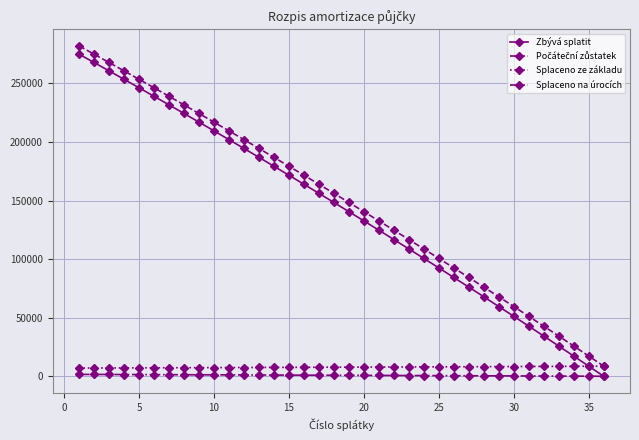

What is the value of the Splaceno ze základu point at the 15th from the left?

7661.5